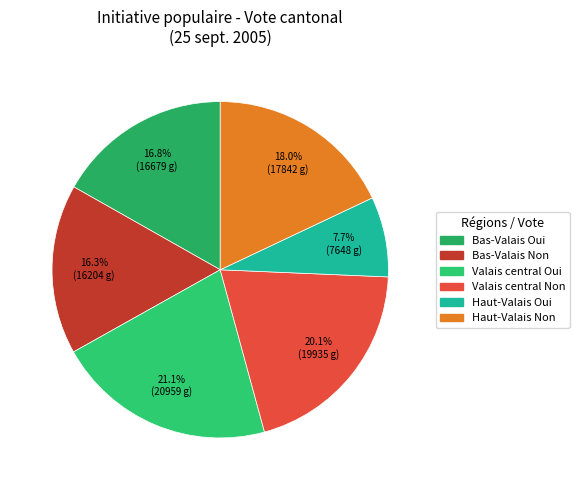

How many slices are in this pie chart?

6